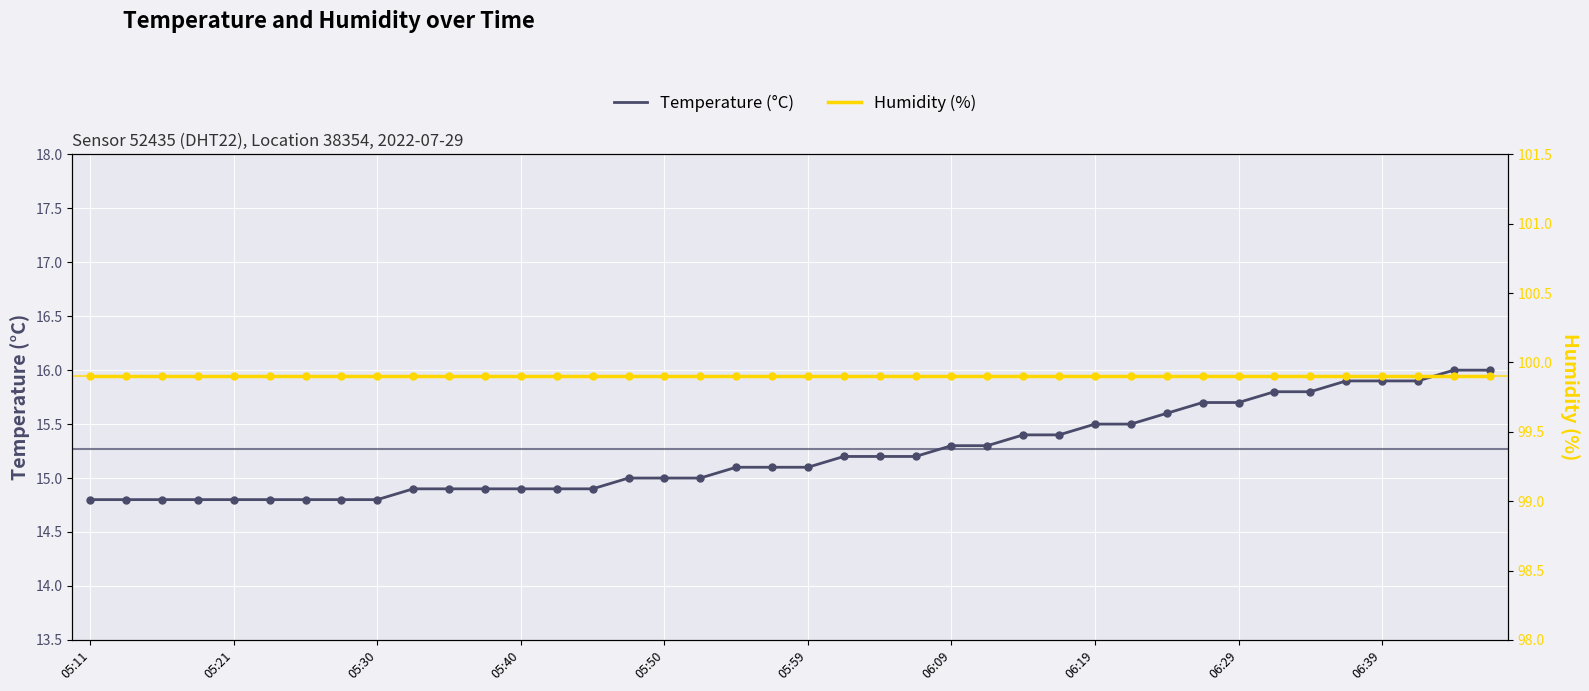

At how many categories does at least one series exceed 58?

40